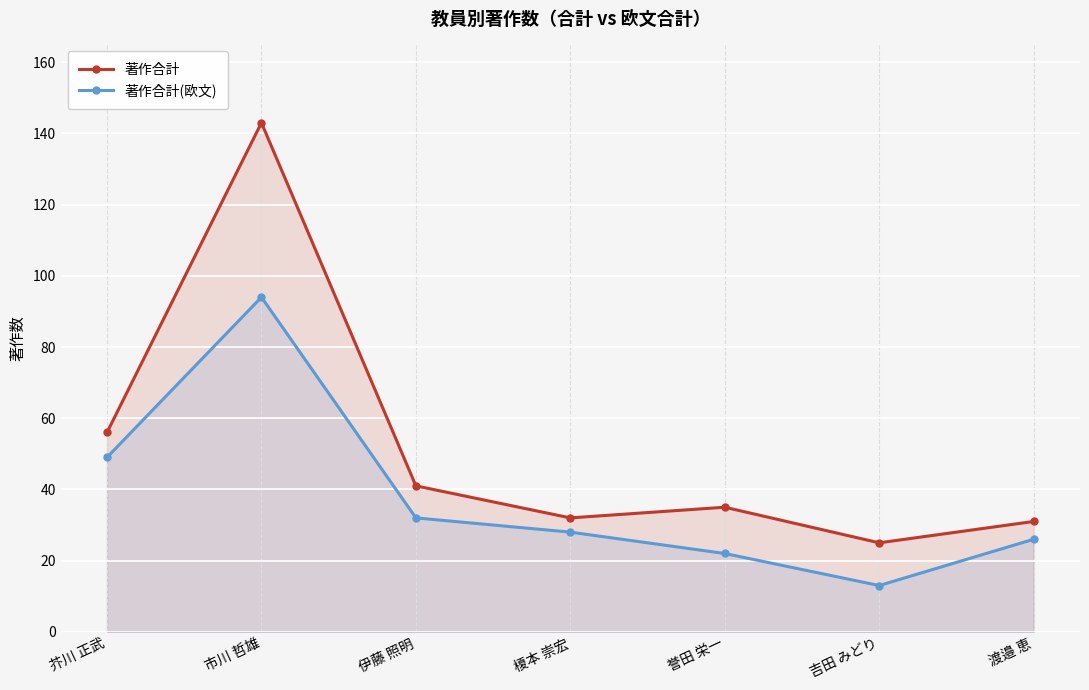

What is the value of the 著作合計 point at the 1st from the left?

56